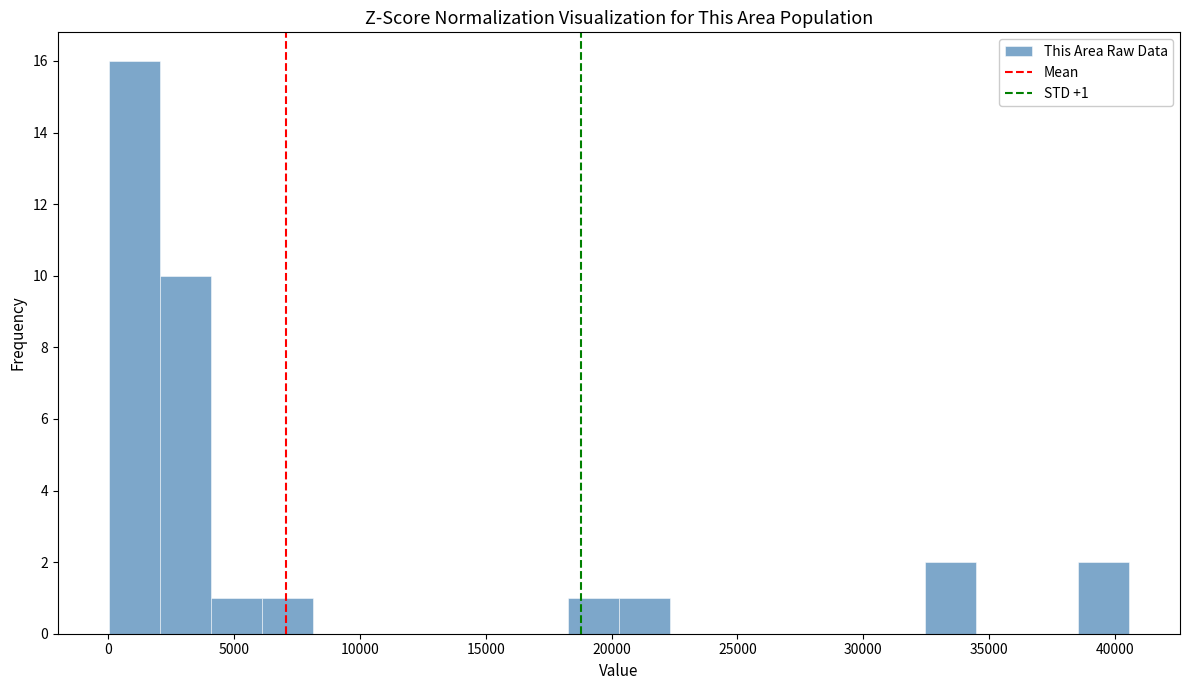

Which range on the x-axis has the tallest bar?

0 to 2000